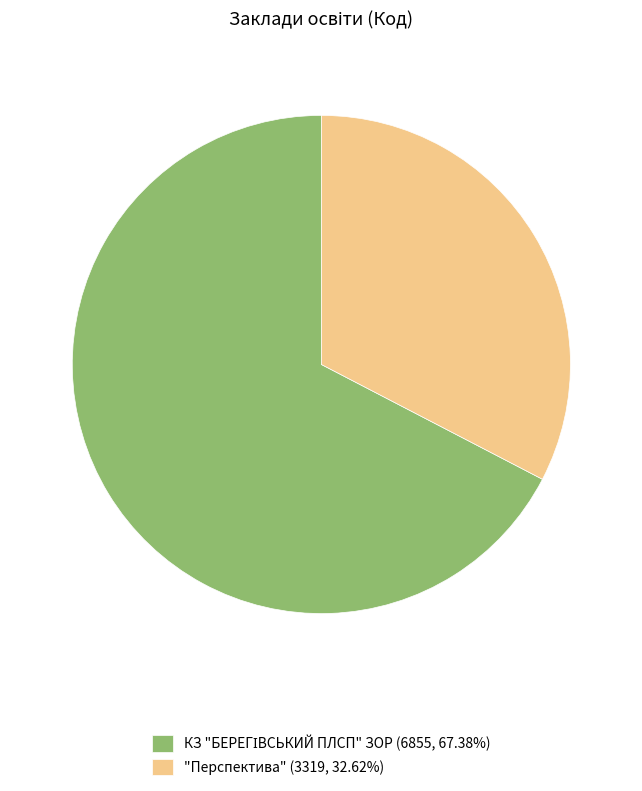

Does "Перспектива" (3319, 32.62%) represent more than half of the total?

No